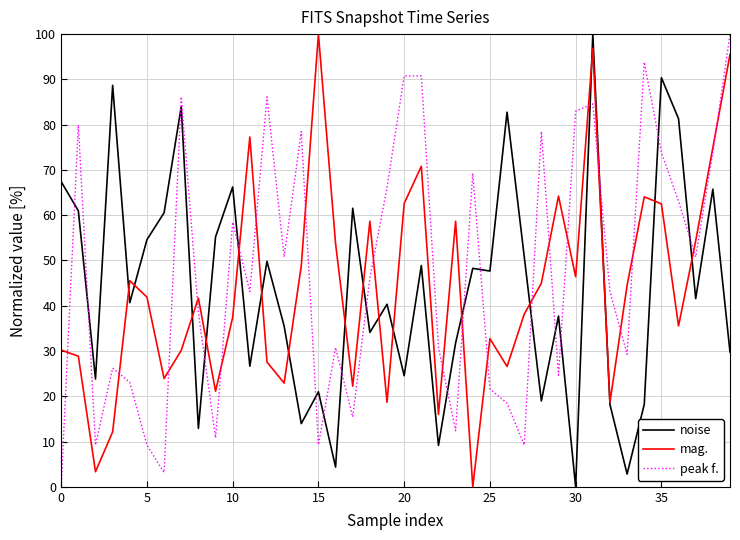

How many intersections are there between peak f. and mag.?

21